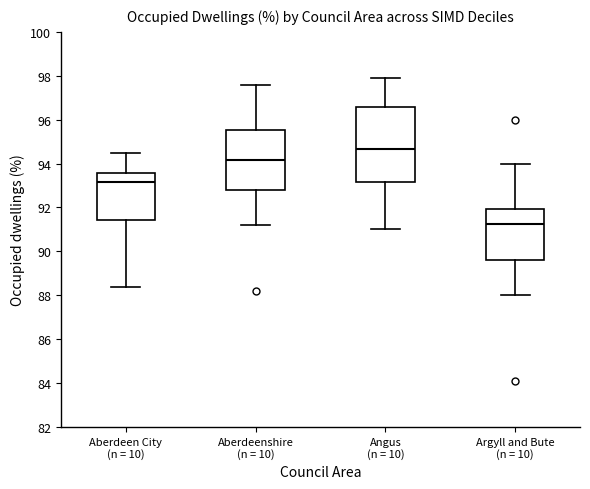

Reading left to right, read every box against the y-axis: the position of its median line, the range the box covers, and the ends of its whiskers. The values are not printed on the chart, so give them approximately, as read against the axis.

Aberdeen City (n = 10): median 93.2, box 91.4 to 93.6, whiskers 88.4 to 94.6
Aberdeenshire (n = 10): median 94.2, box 92.8 to 95.6, whiskers 91.2 to 97.6
Angus (n = 10): median 94.6, box 93.2 to 96.6, whiskers 91.0 to 98.0
Argyll and Bute (n = 10): median 91.2, box 89.6 to 92.0, whiskers 88.0 to 94.0